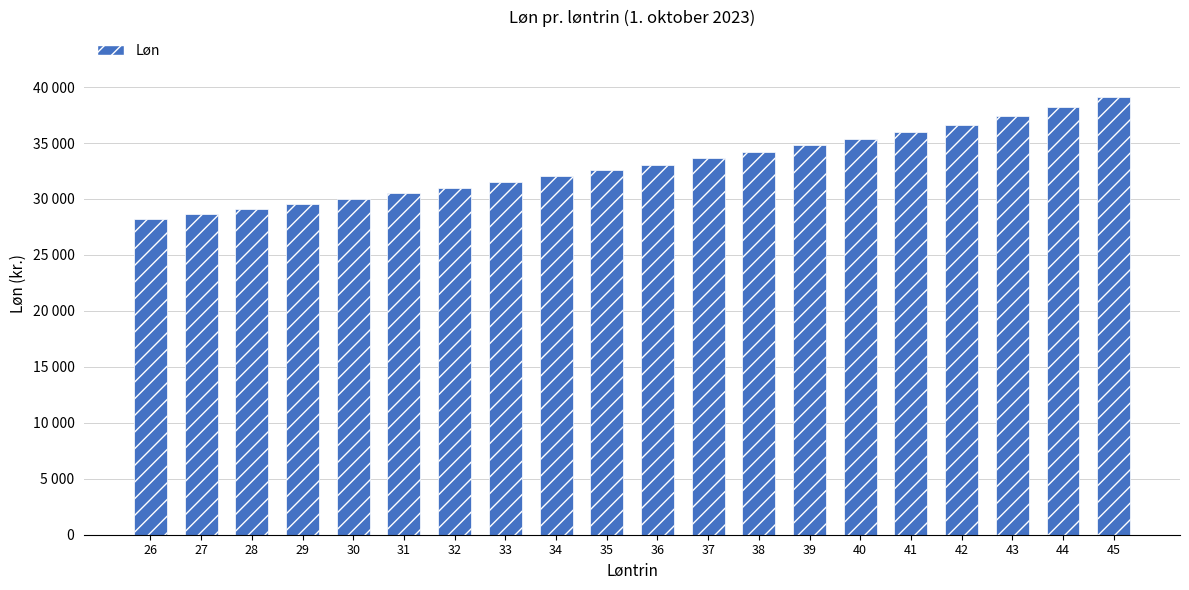

Rank the categories by value from highest to lowest.

45, 44, 43, 42, 41, 40, 39, 38, 37, 36, 35, 34, 33, 32, 31, 30, 29, 28, 27, 26